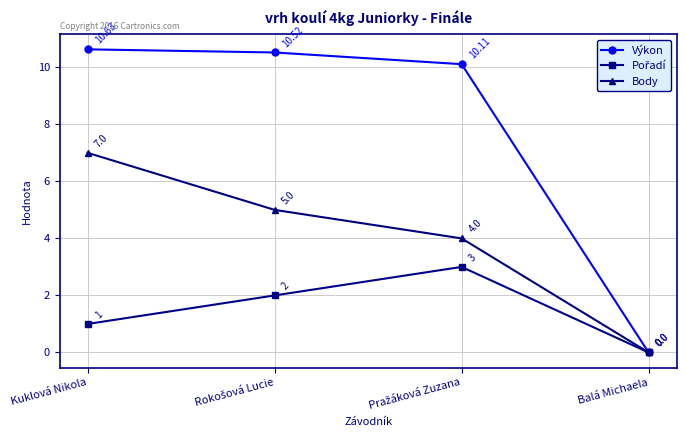

At which label is Výkon closest to 5?

Balá Michaela